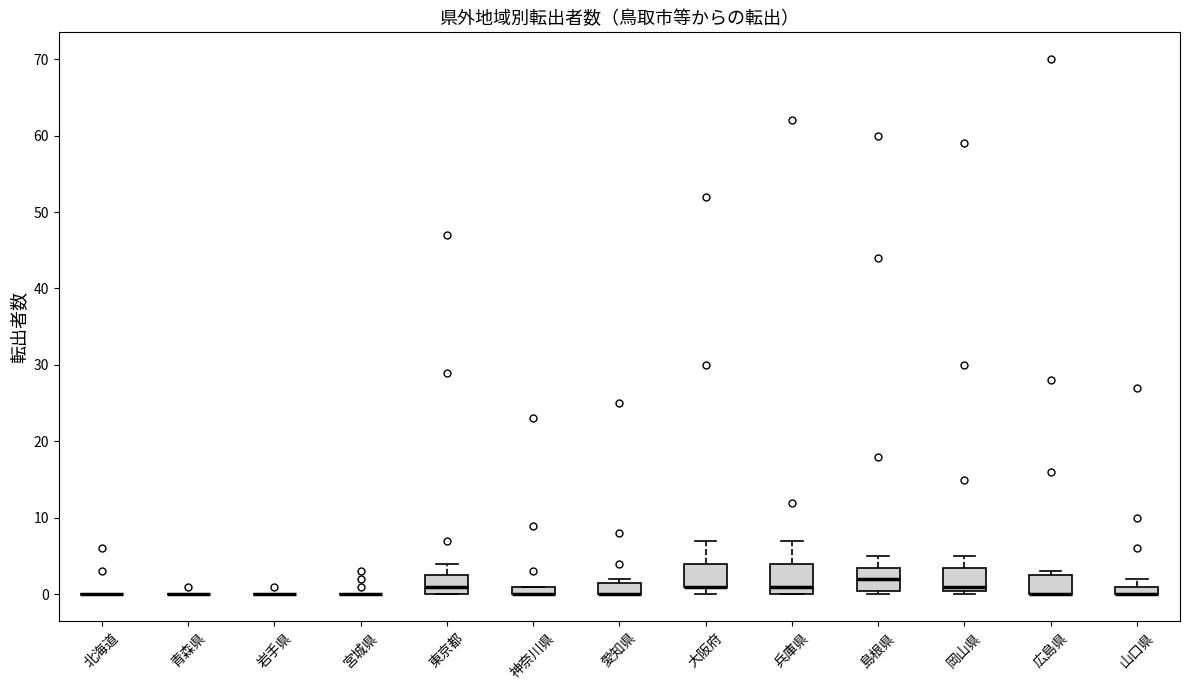

Which box is the tallest, from its lower edge to its upper edge?

兵庫県